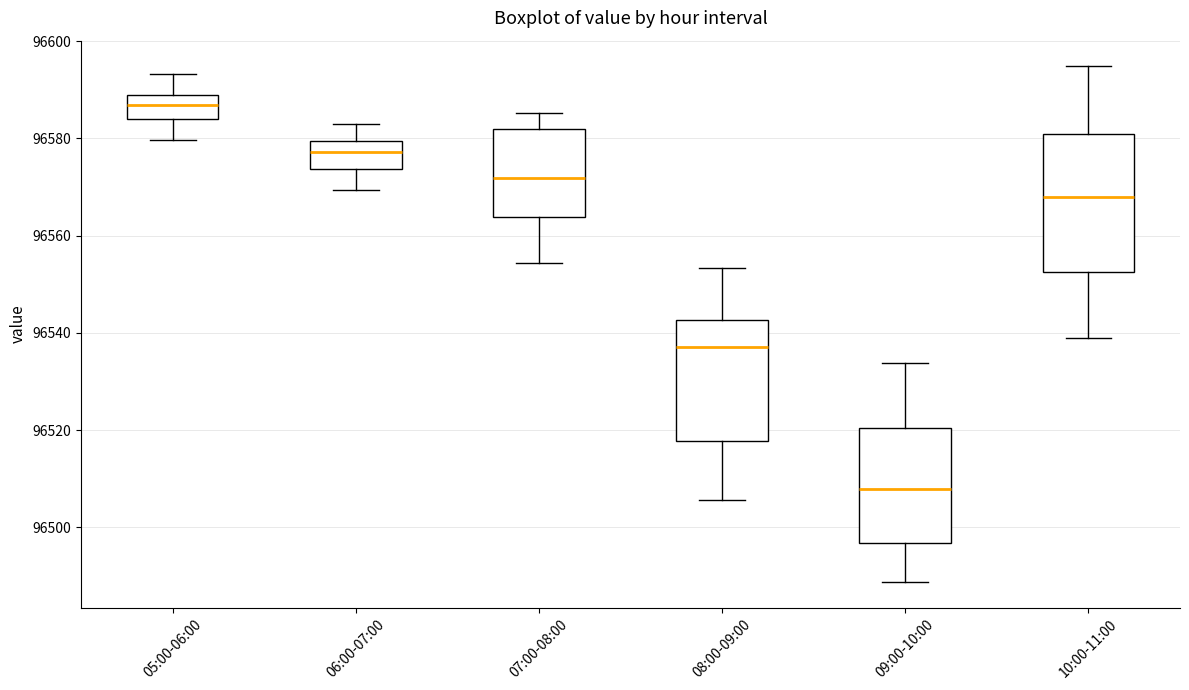

Reading left to right, transcribe this box plot: for each box, give where its median line is, the range the box spans, and where its two whiskers end, as read against the y-axis. The values are not printed on the chart, so give them approximately, as read against the axis.

05:00-06:00: median 96586, box 96584 to 96588, whiskers 96580 to 96594
06:00-07:00: median 96578, box 96574 to 96580, whiskers 96570 to 96582
07:00-08:00: median 96572, box 96564 to 96582, whiskers 96554 to 96586
08:00-09:00: median 96538, box 96518 to 96542, whiskers 96506 to 96554
09:00-10:00: median 96508, box 96496 to 96520, whiskers 96488 to 96534
10:00-11:00: median 96568, box 96552 to 96580, whiskers 96538 to 96594